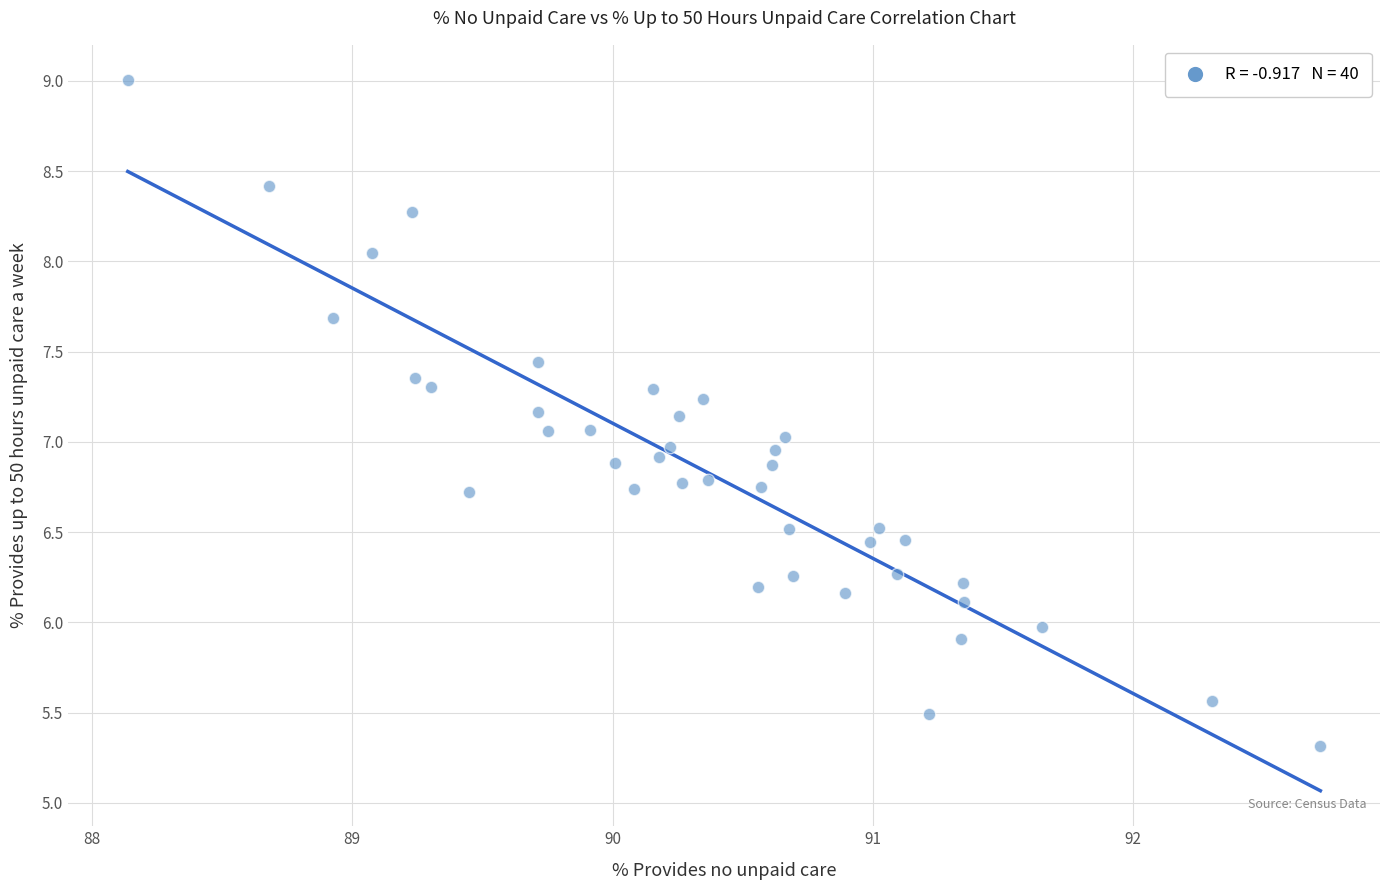

What is the range of X values (max minus min)?

4.6